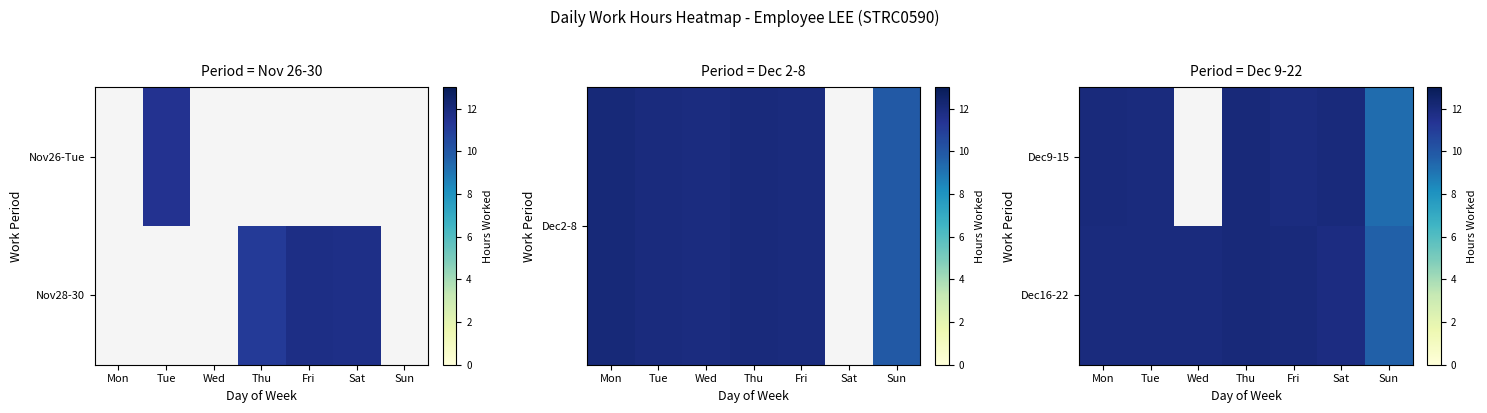

At which category does the chart reach its peak across all series?

Thu